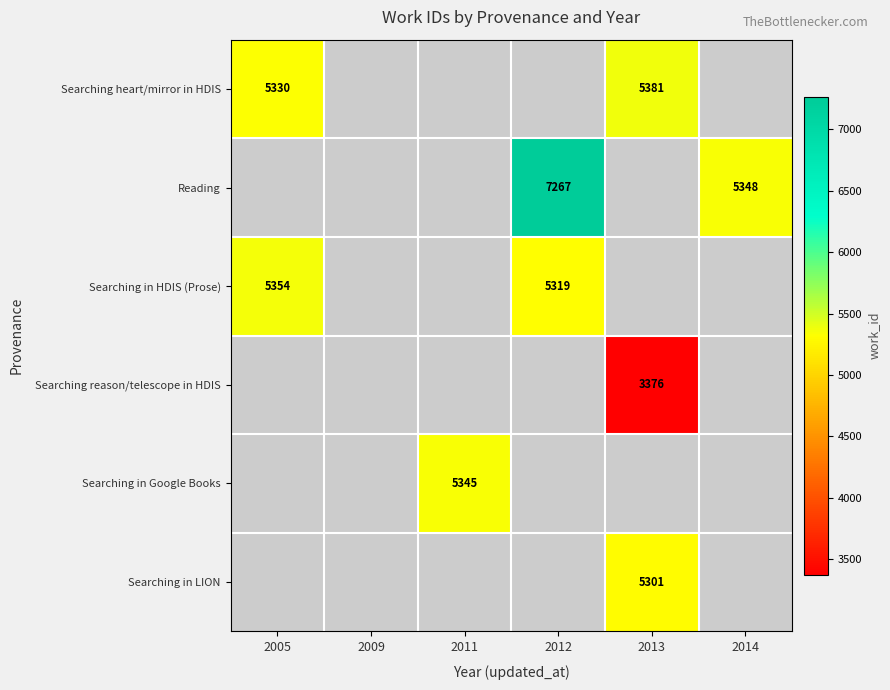

True or false: Searching heart/mirror in HDIS has a value of 6984 at 2005.

False